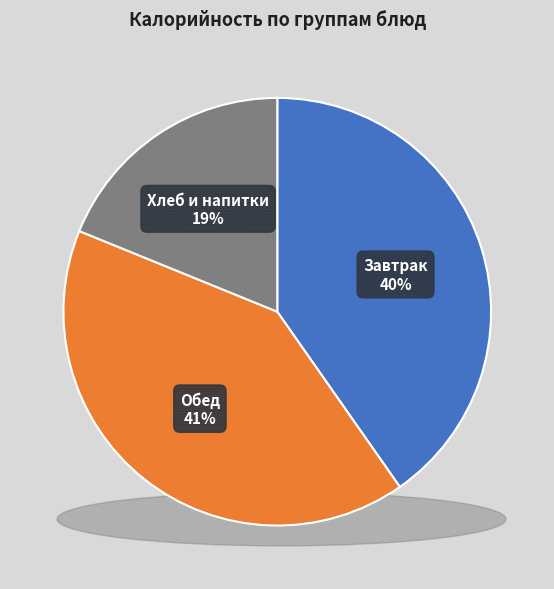

Does Хлеб рж. account for over 50% of the chart?

No